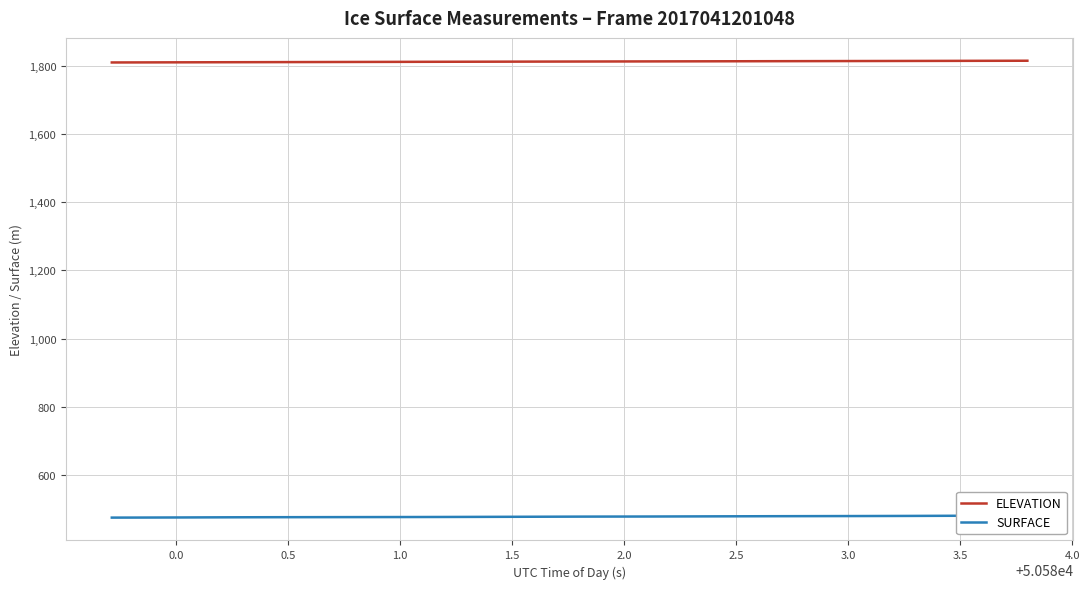

What is the maximum value for ELEVATION?

1816.1